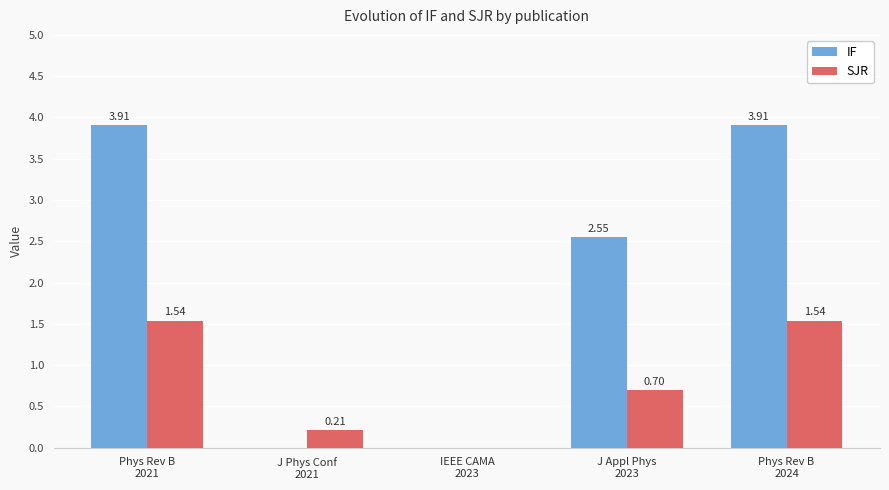

What is the average value of the SJR series?

0.8